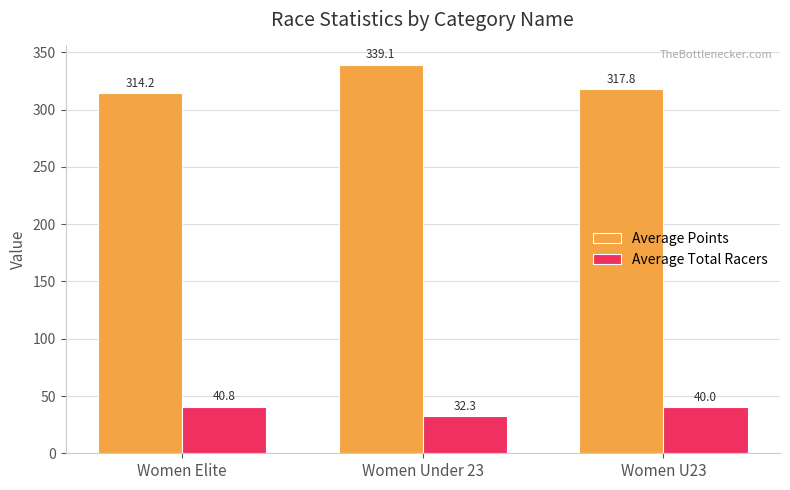

Between Women Elite and Women U23, which series saw the biggest shift?

Average Points